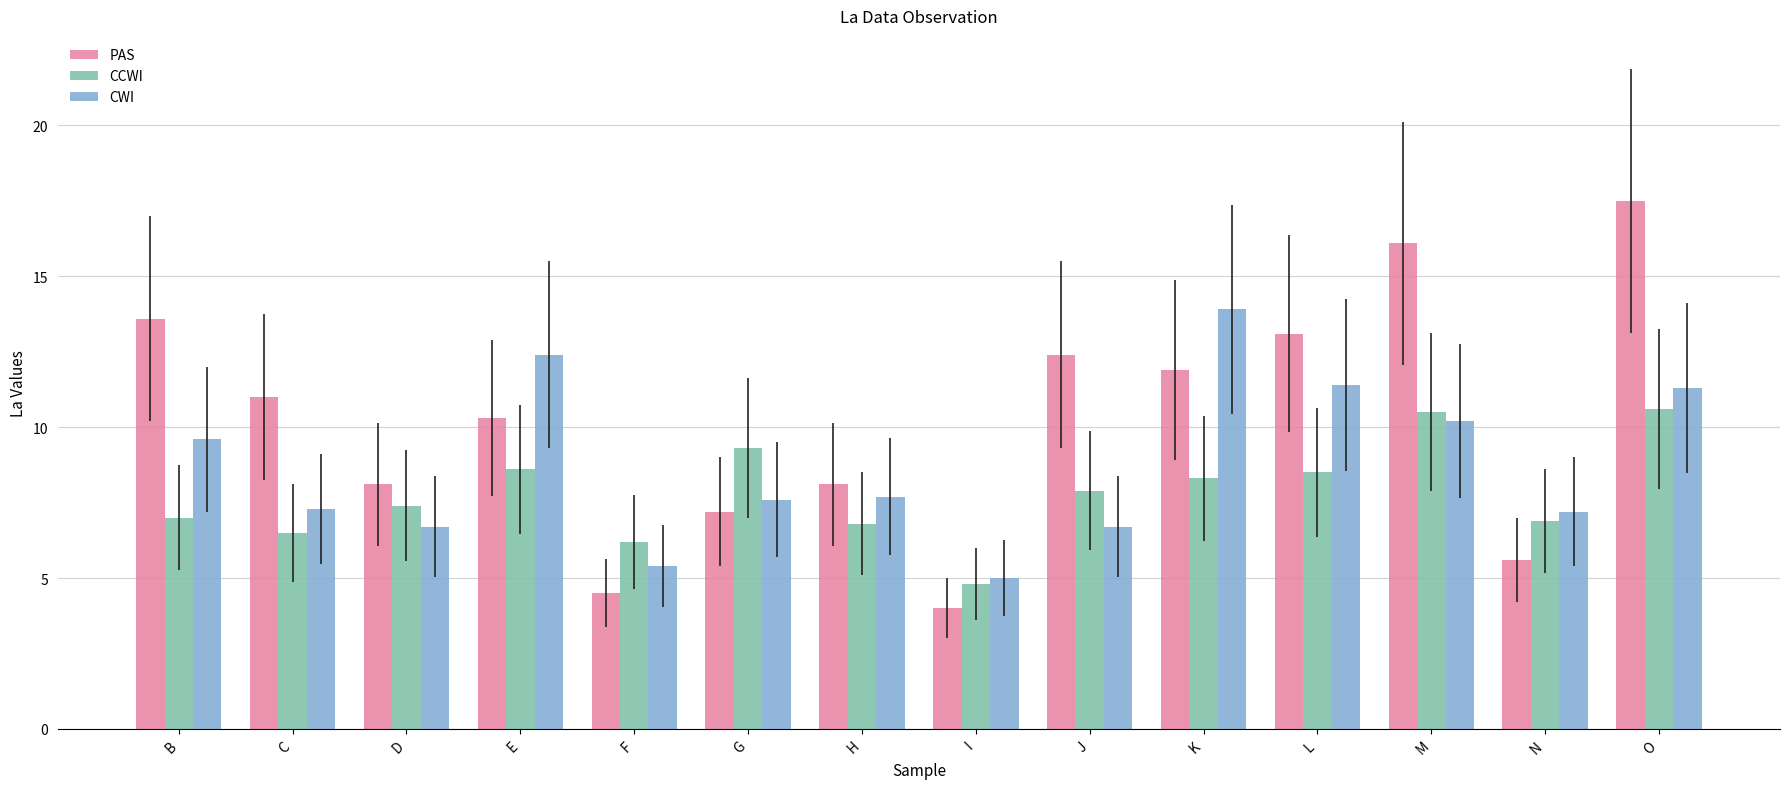

What is the value of the PAS bar at the 13th from the left?

5.6